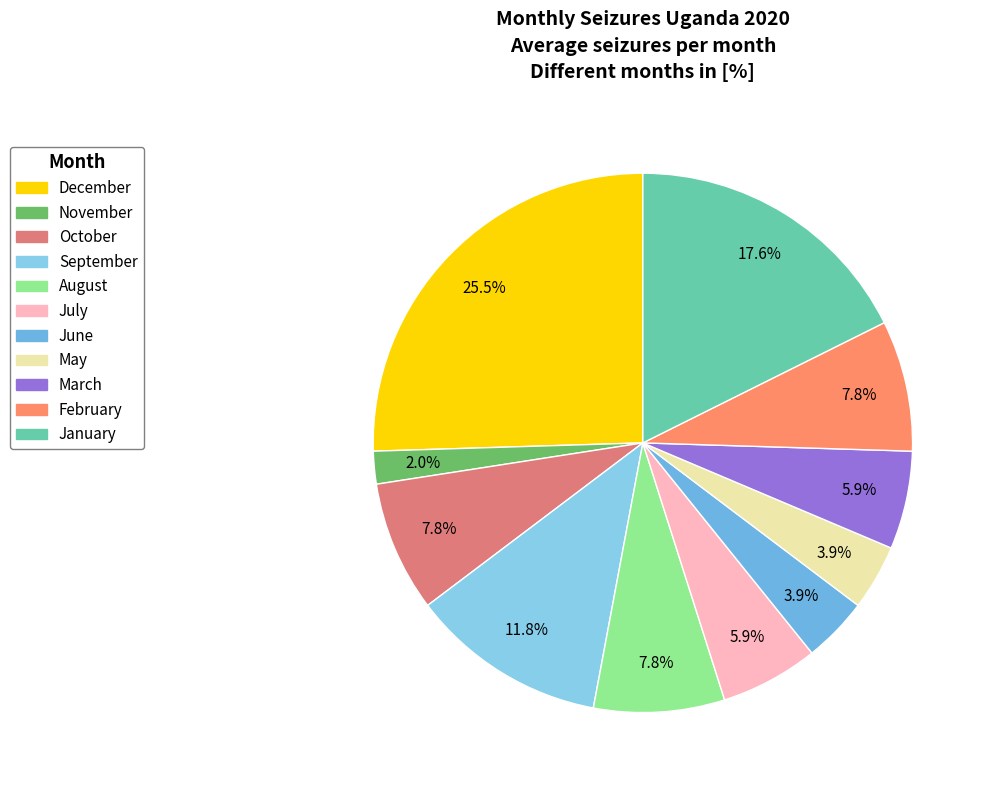

Is there a majority slice in this chart?

No